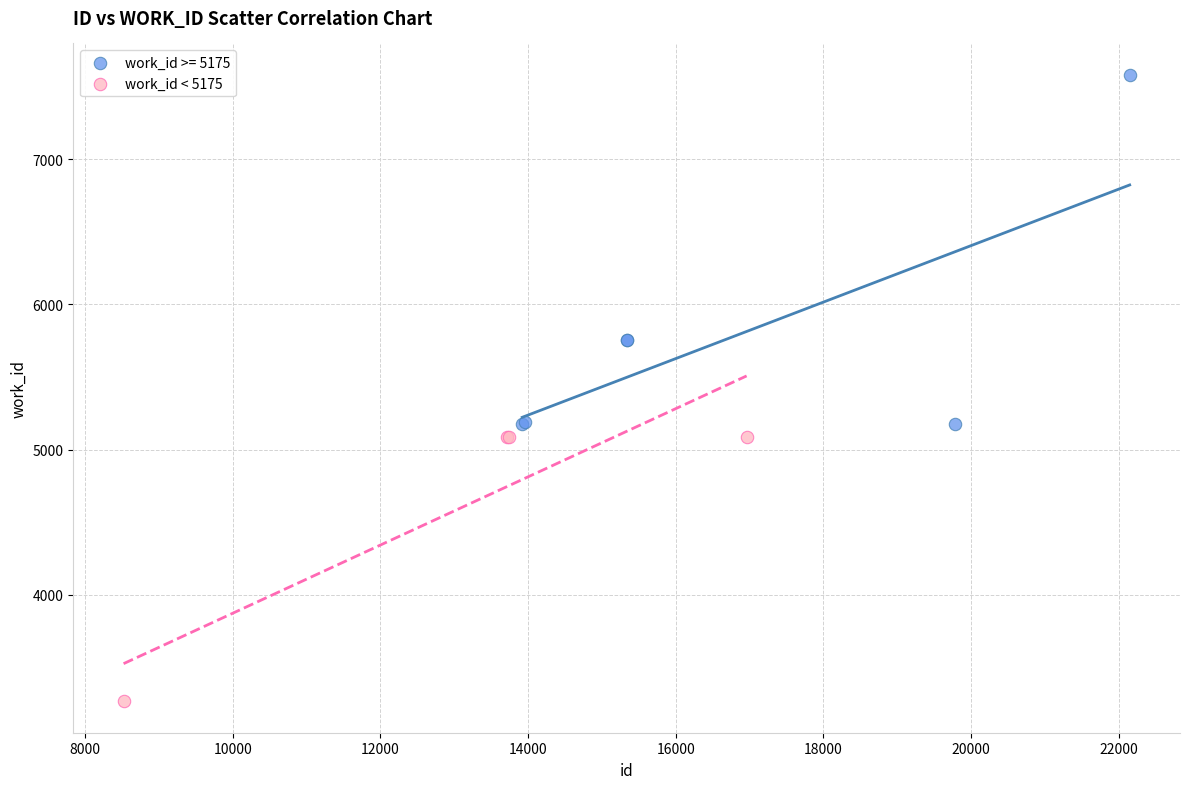

Which series has the widest spread of Y values?

work_id >= 5175